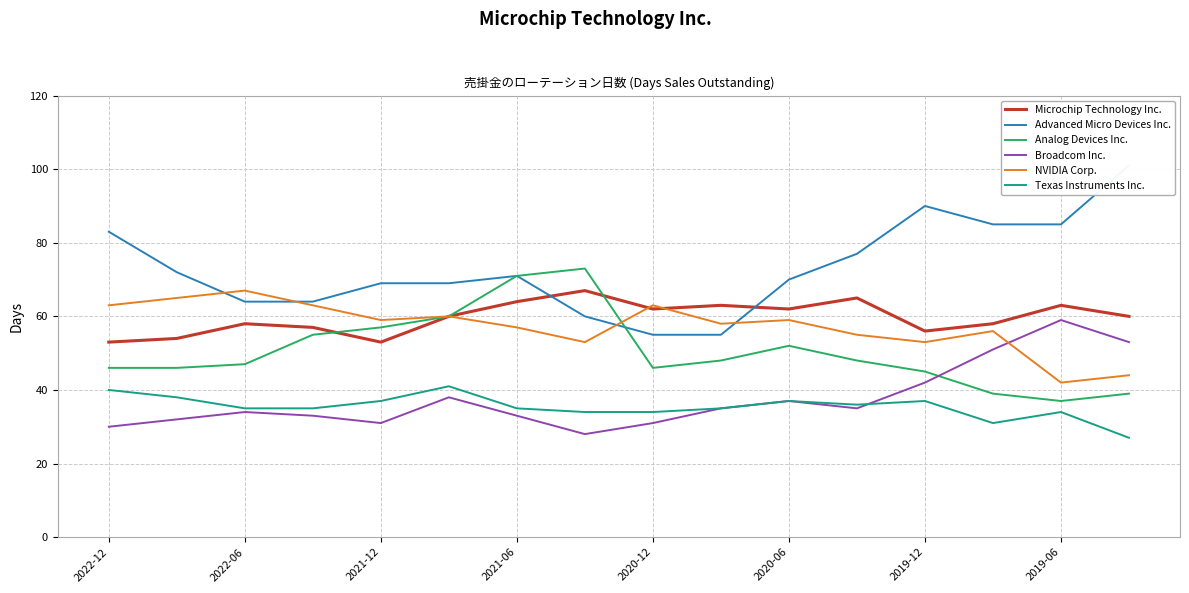

The value of Texas Instruments Inc. at 2021-06 is 9. True or false?

False